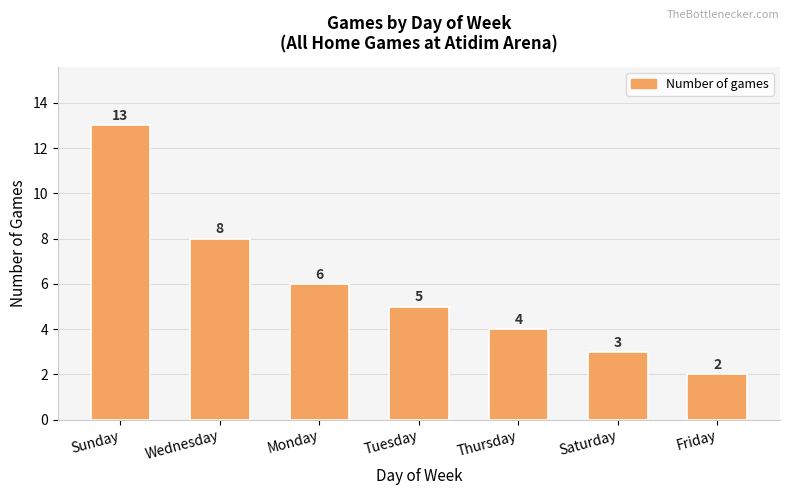

Rank the categories by value from highest to lowest.

Sunday, Wednesday, Monday, Tuesday, Thursday, Saturday, Friday